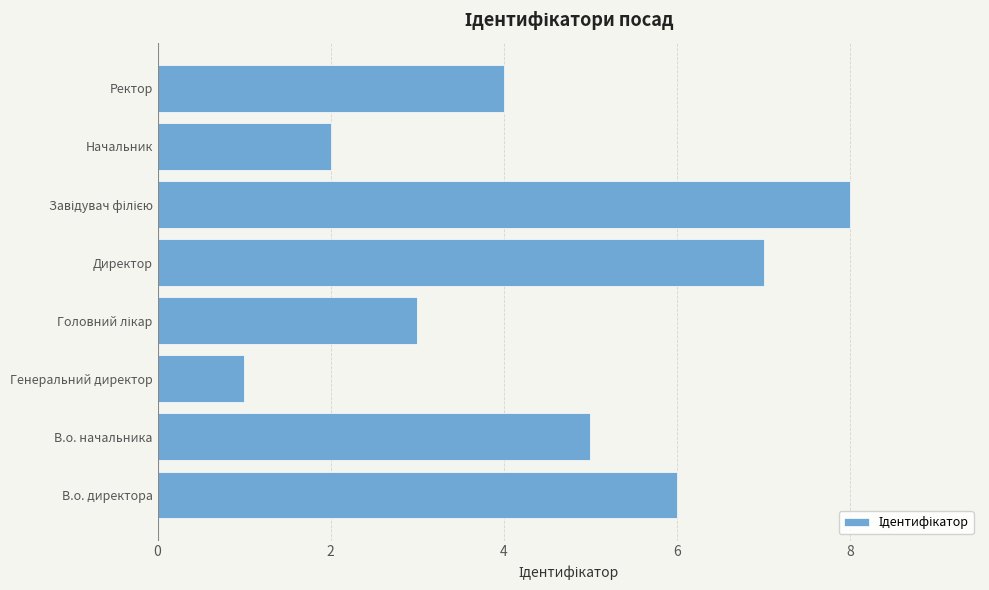

Count the number of categories in the chart.

8